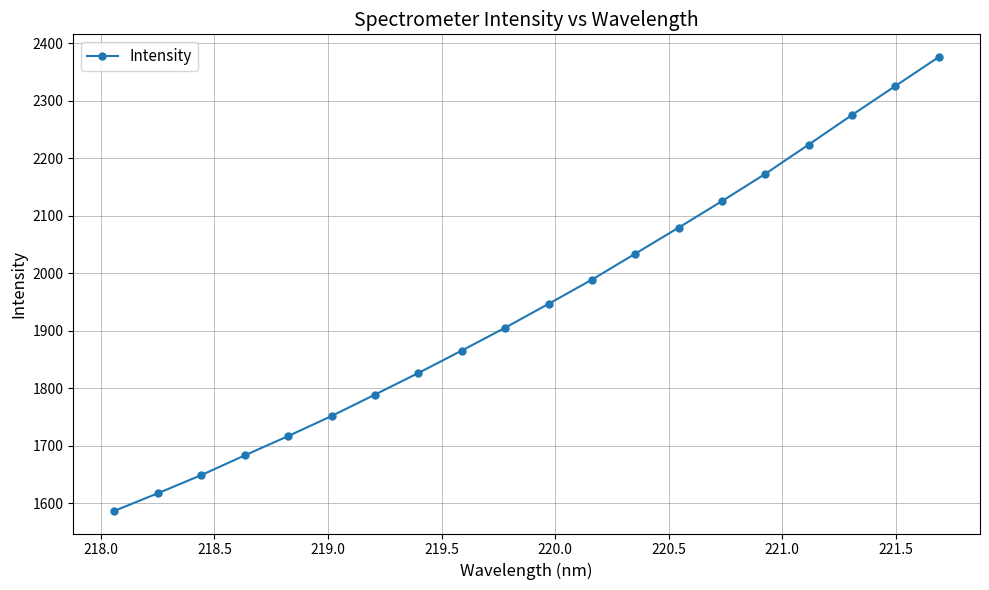

What is the average value?

1946.9